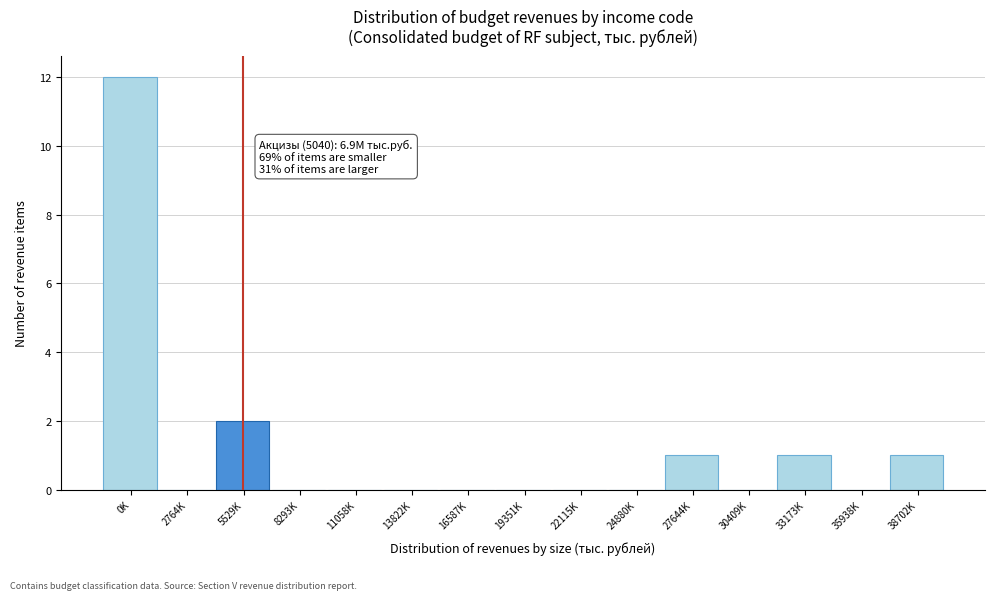

Reading left to right, transcribe all the data shown in this chart.

0K=12	2764K=0	5529K=2	8293K=0	11058K=0	13822K=0	16587K=0	19351K=0	22115K=0	24880K=0	27644K=1	30409K=0	33173K=1	35938K=0	38702K=1